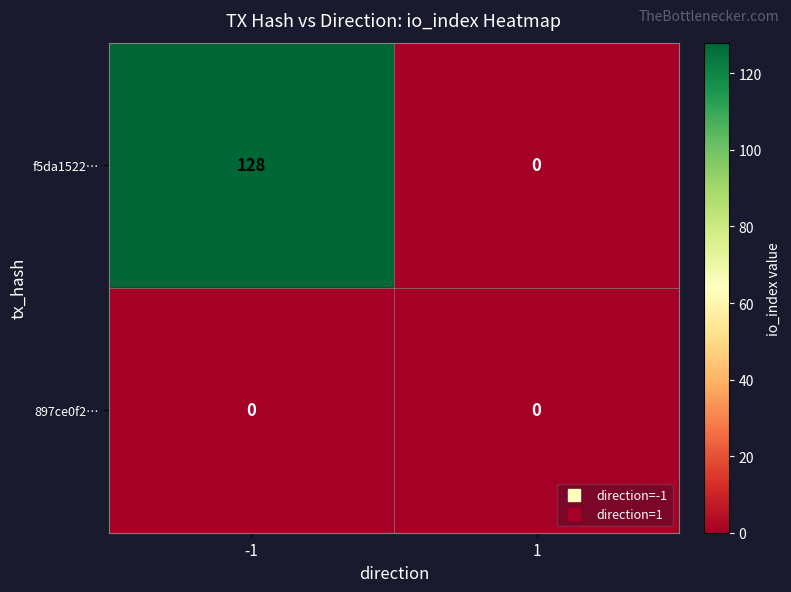

What is the maximum value shown in the chart?

128